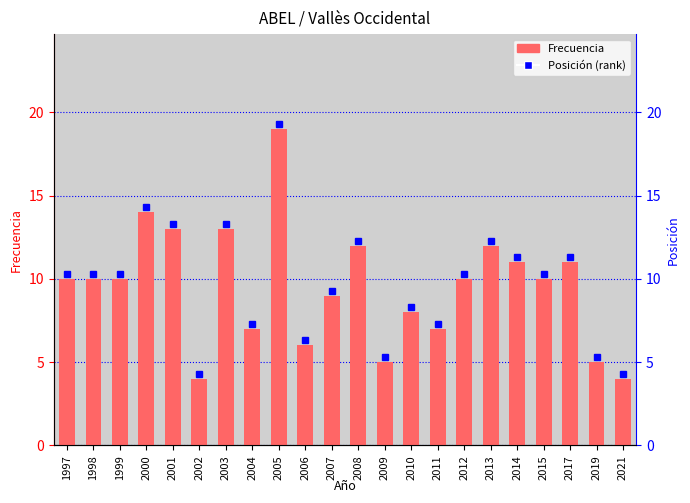

What is the approximate value at 2001?

13